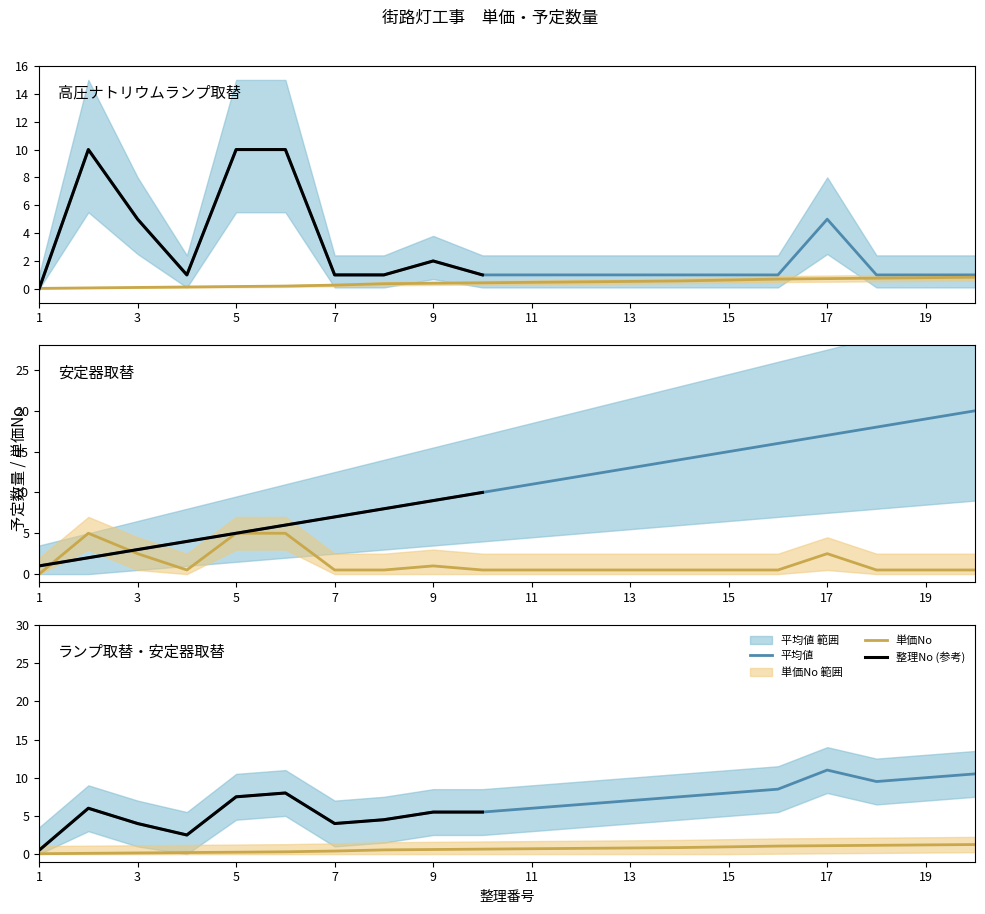

Does the chart have visible grid lines?

No